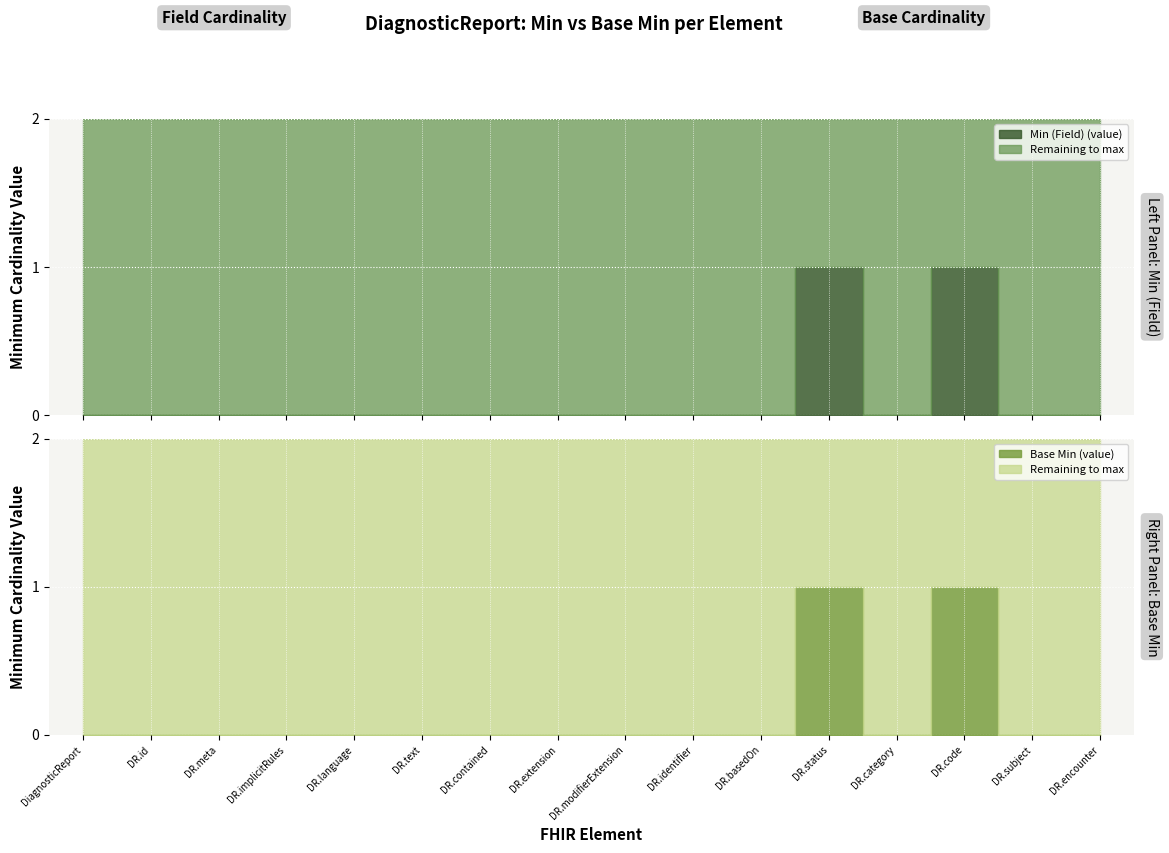

Which series changed the most between DiagnosticReport.id and DiagnosticReport.extension?

Min (Field)